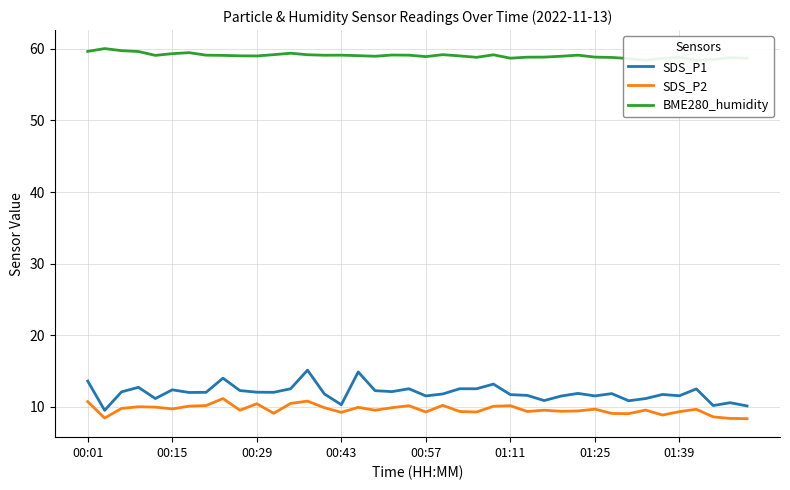

Reading left to right, what are all the values shown in this chart?

SDS_P1: 13.6	9.5	12.1	12.7	11.1	12.3	12.0	12.0	14.0	12.2	12.0	12.0	12.5	15.1	11.8	10.3	14.8	12.2	12.1	12.5	11.5	11.8	12.5	12.5	13.2	11.7	11.6	10.8	11.5	11.8	11.5	11.8	10.8	11.1	11.7	11.5	12.5	10.2	10.6	10.1
SDS_P2: 10.7	8.4	9.8	10.0	9.9	9.7	10.1	10.2	11.1	9.5	10.4	9.1	10.4	10.8	9.8	9.2	9.9	9.5	9.8	10.1	9.2	10.2	9.3	9.2	10.1	10.1	9.3	9.5	9.3	9.4	9.7	9.1	9.0	9.5	8.8	9.3	9.6	8.6	8.3	8.3
BME280_humidity: 59.7	60.0	59.8	59.6	59.1	59.3	59.5	59.1	59.1	59.0	59.0	59.2	59.4	59.2	59.1	59.1	59.1	59.0	59.1	59.1	58.9	59.2	59.0	58.8	59.2	58.7	58.9	58.9	59.0	59.1	58.9	58.8	58.7	58.4	58.7	58.8	58.4	58.5	58.8	58.7